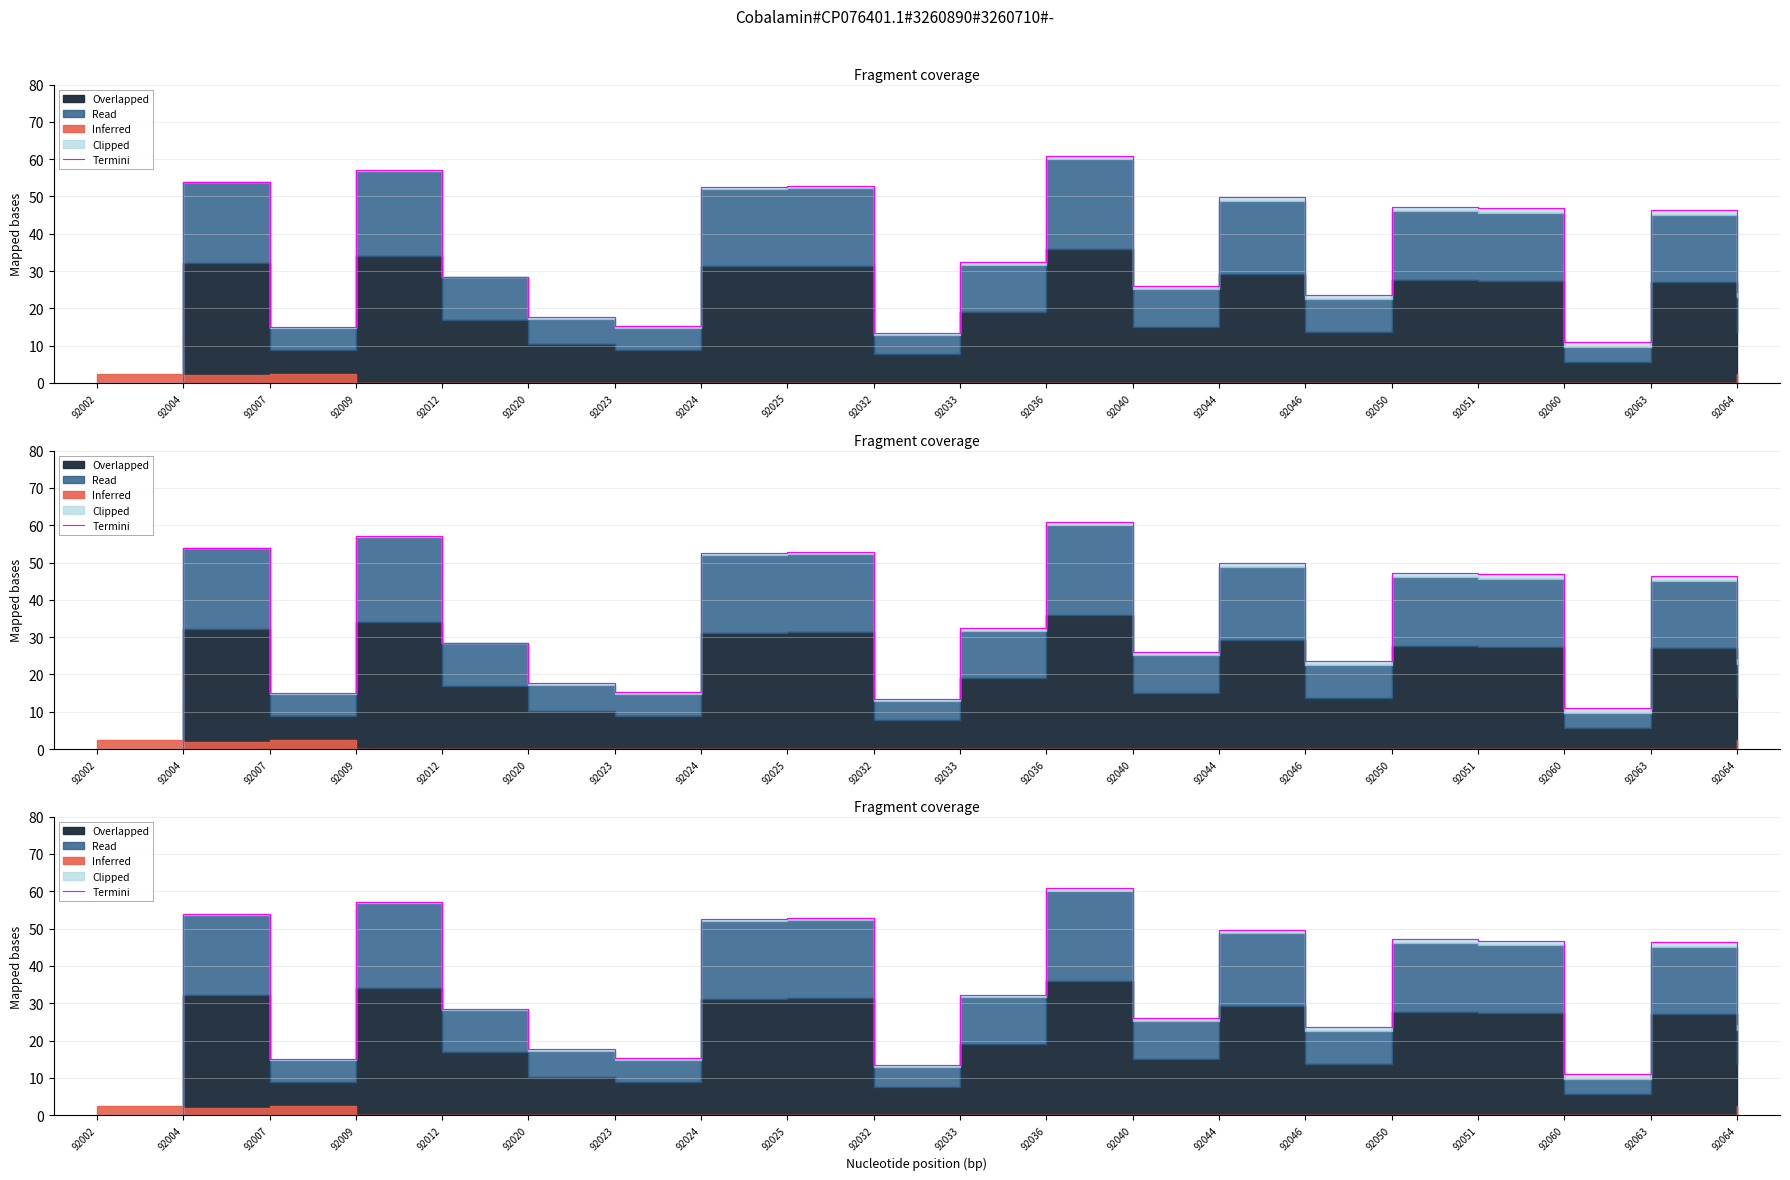

Where does the data first go above 32?

92004